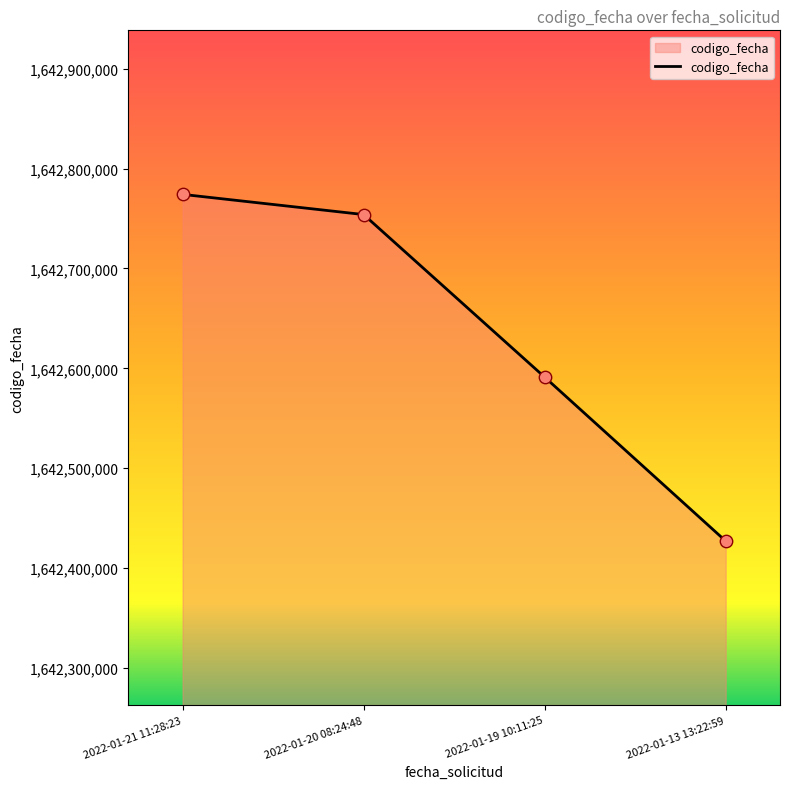

What is the ratio of the value at 2022-01-13 13:22:59 to the value at 2022-01-20 08:24:48?

1.0